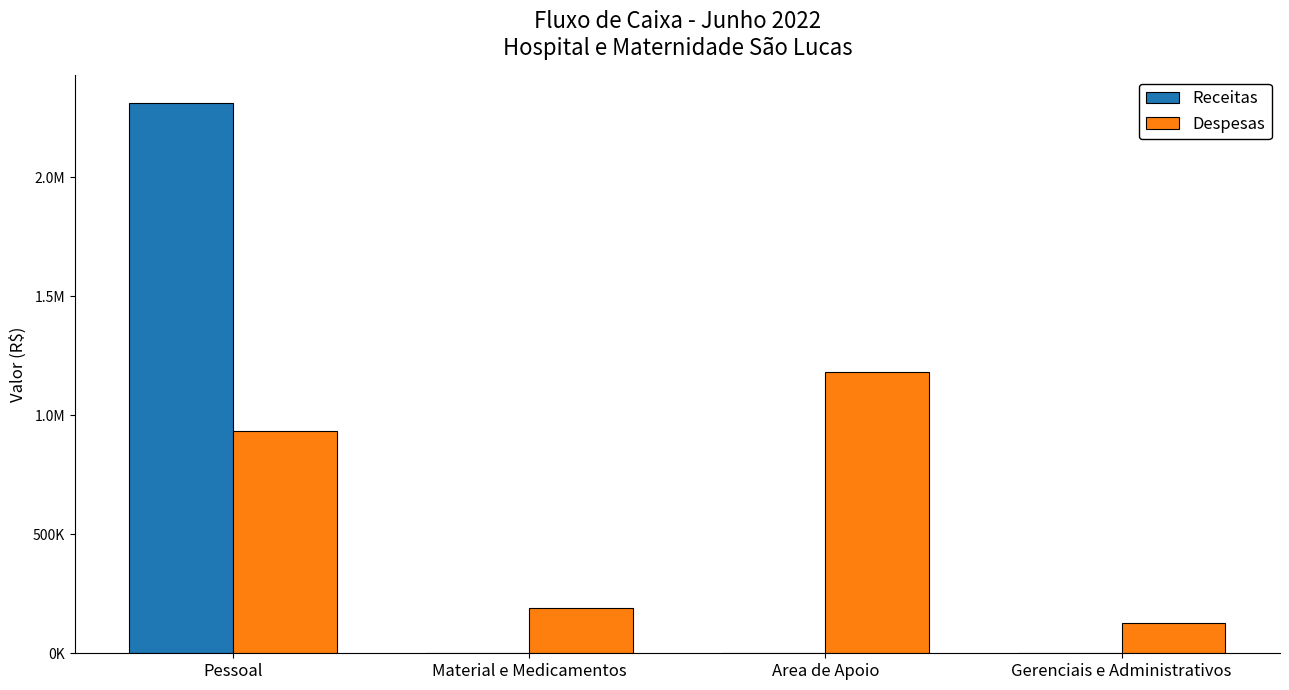

What is the difference between the maximum and minimum values in the Despesas series?

1056919.3